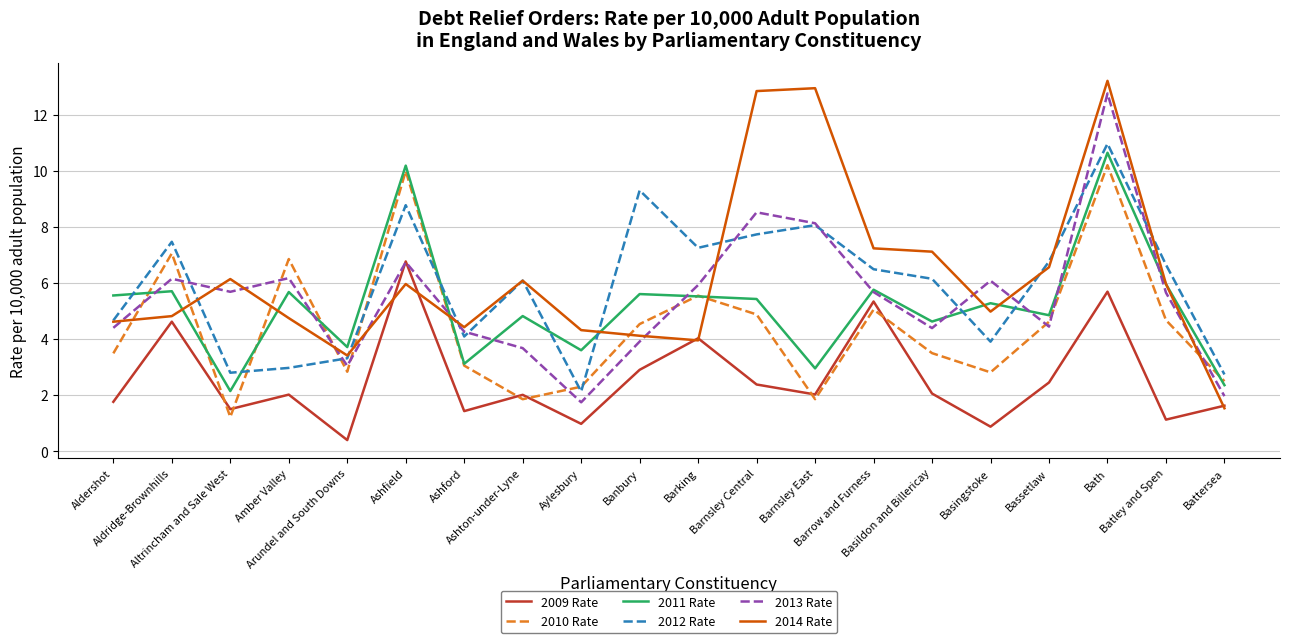

What is the highest value of the 2011 Rate series?

10.6